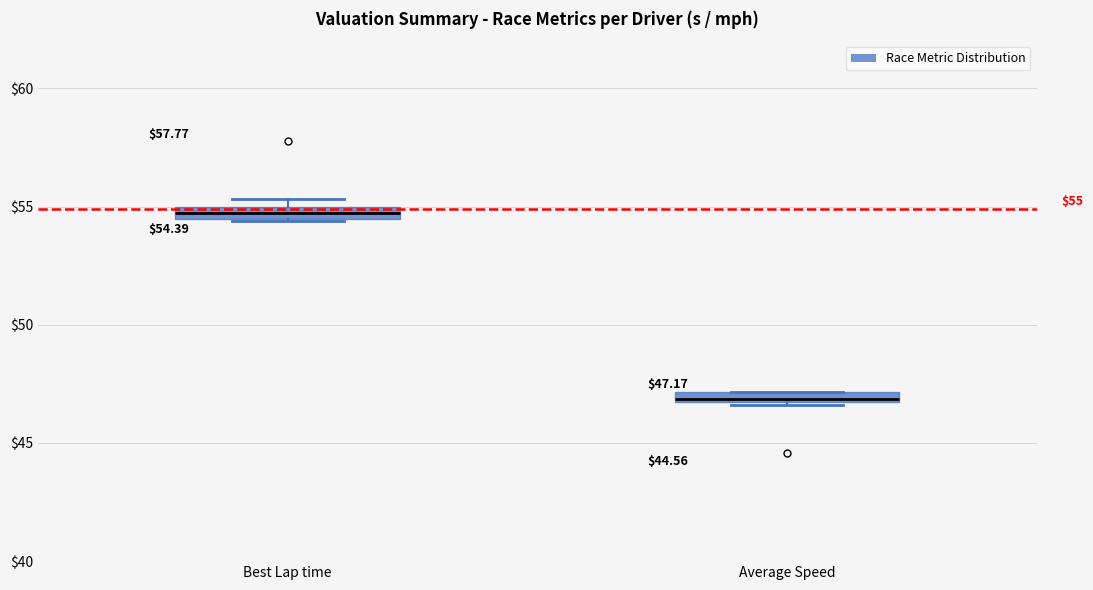

Which box's median line is the highest?

Best Lap time